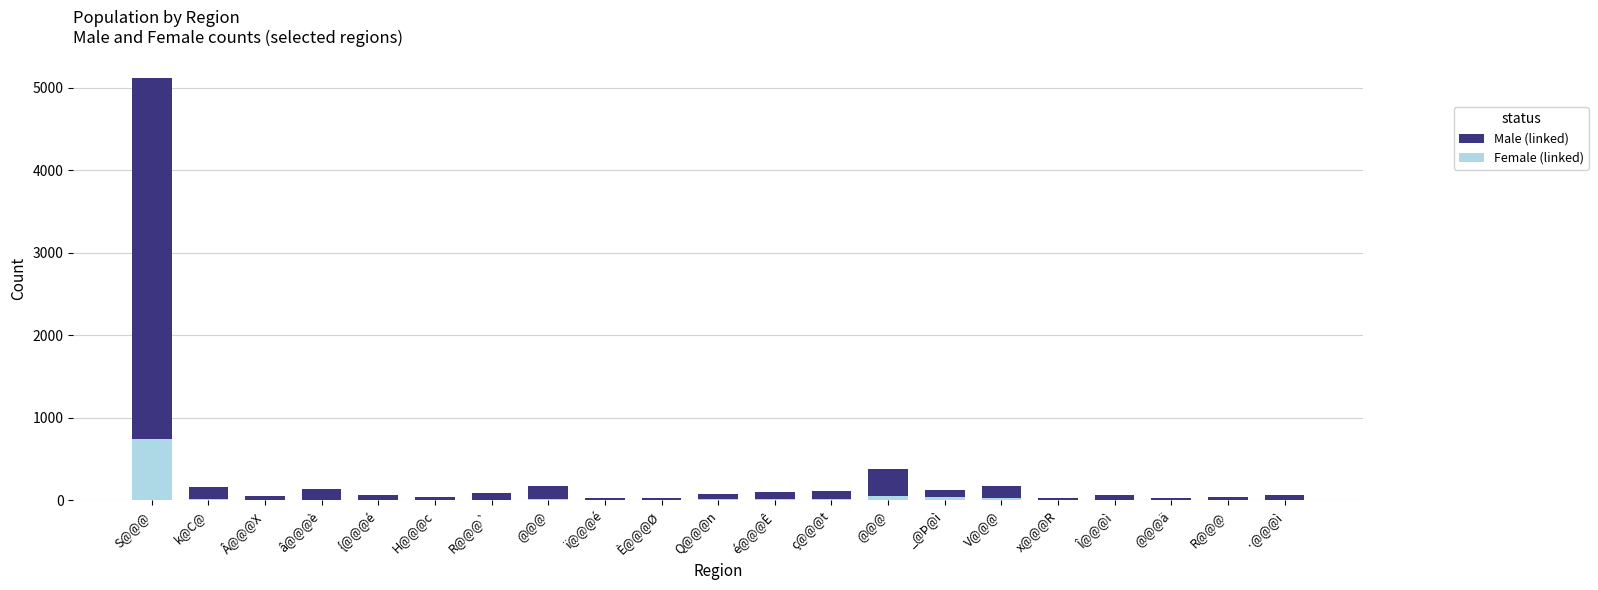

True or false: Male (linked) has a value of 70 at â@@@è.

False